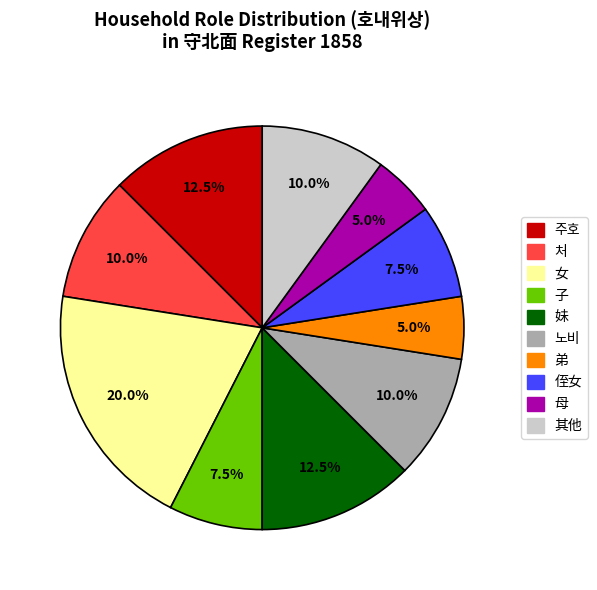

Is there a majority slice in this chart?

No